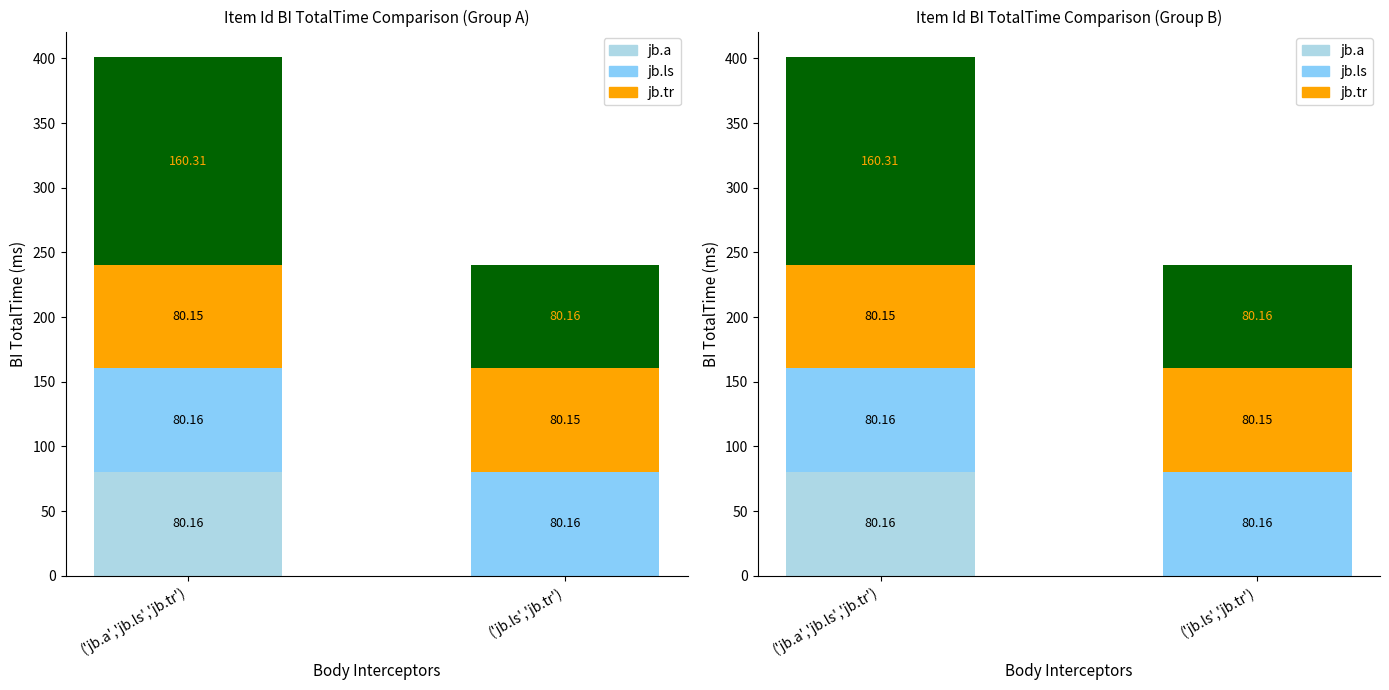

Which series has the widest spread of values?

jb.a